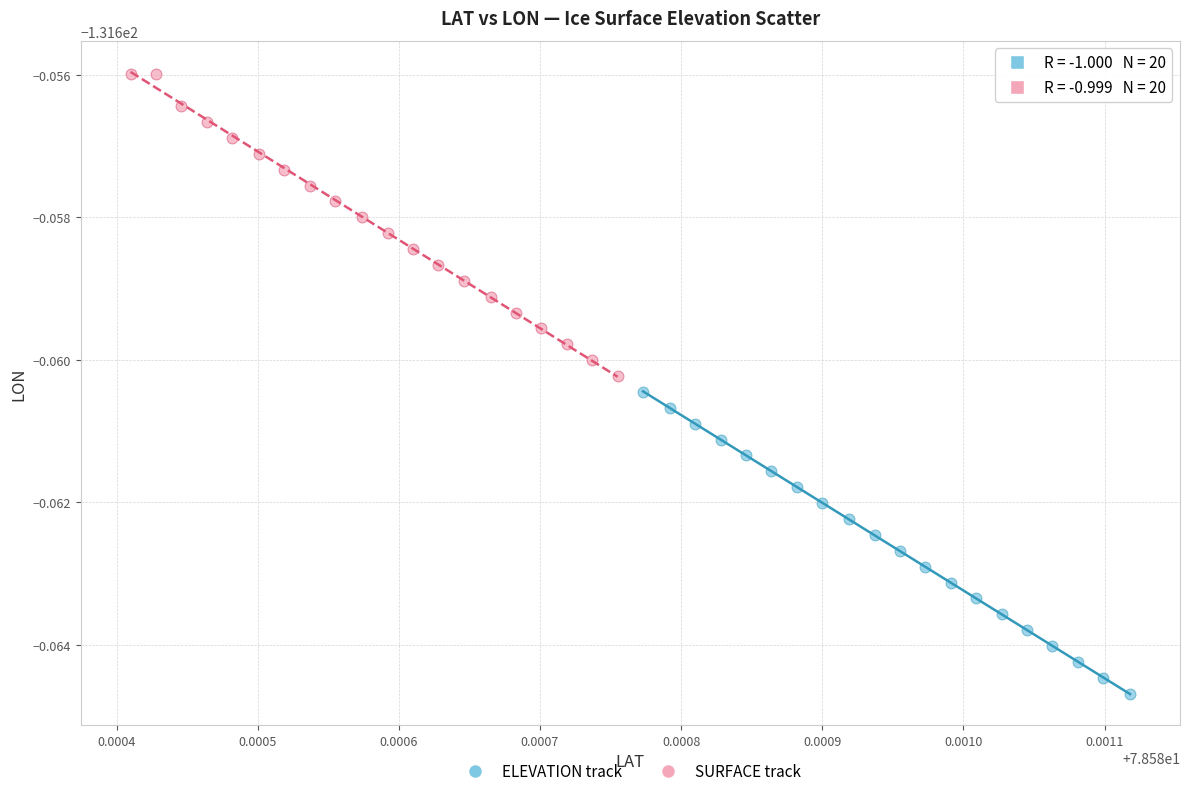

What are all the series names shown in the legend?

ELEVATION track, SURFACE track